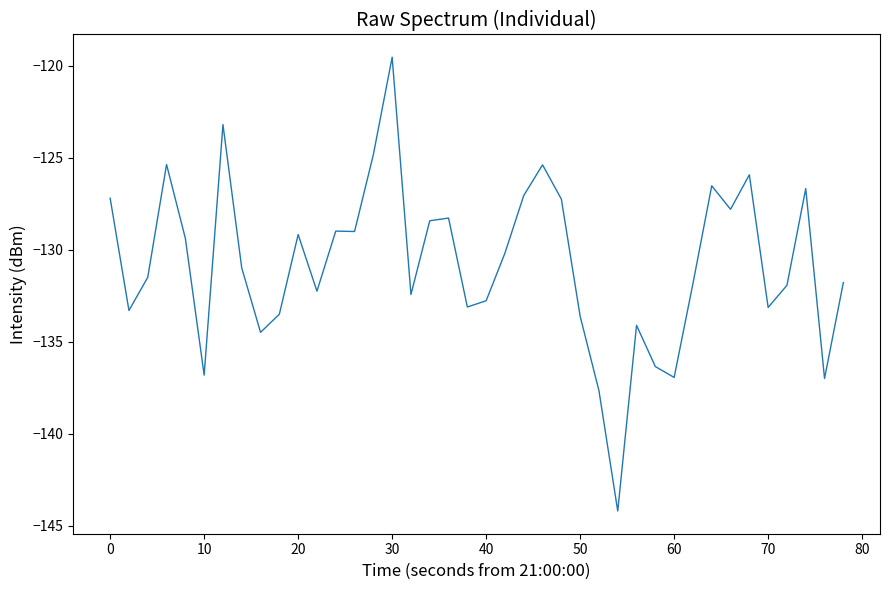

Is this an area chart (filled region under the line)?

No